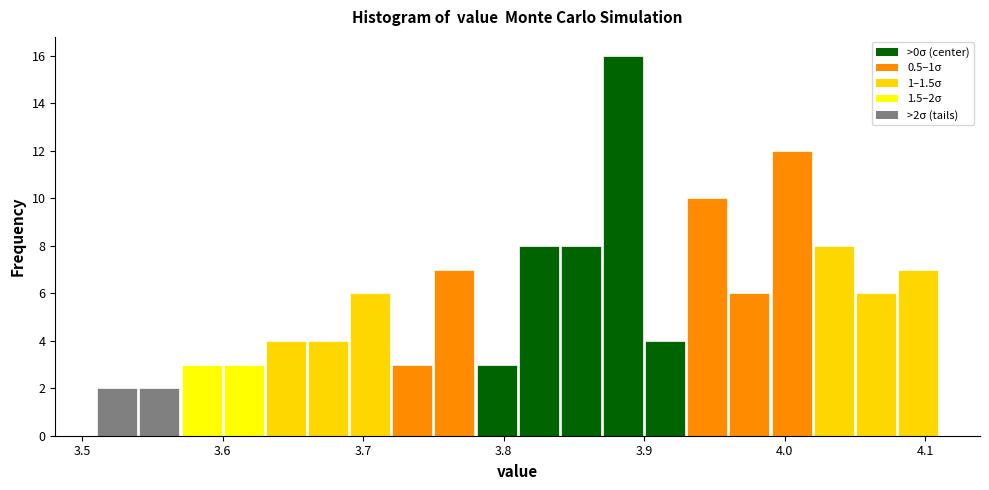

Read against the x-axis, roughly where is the centre of the tallest bar?

3.89